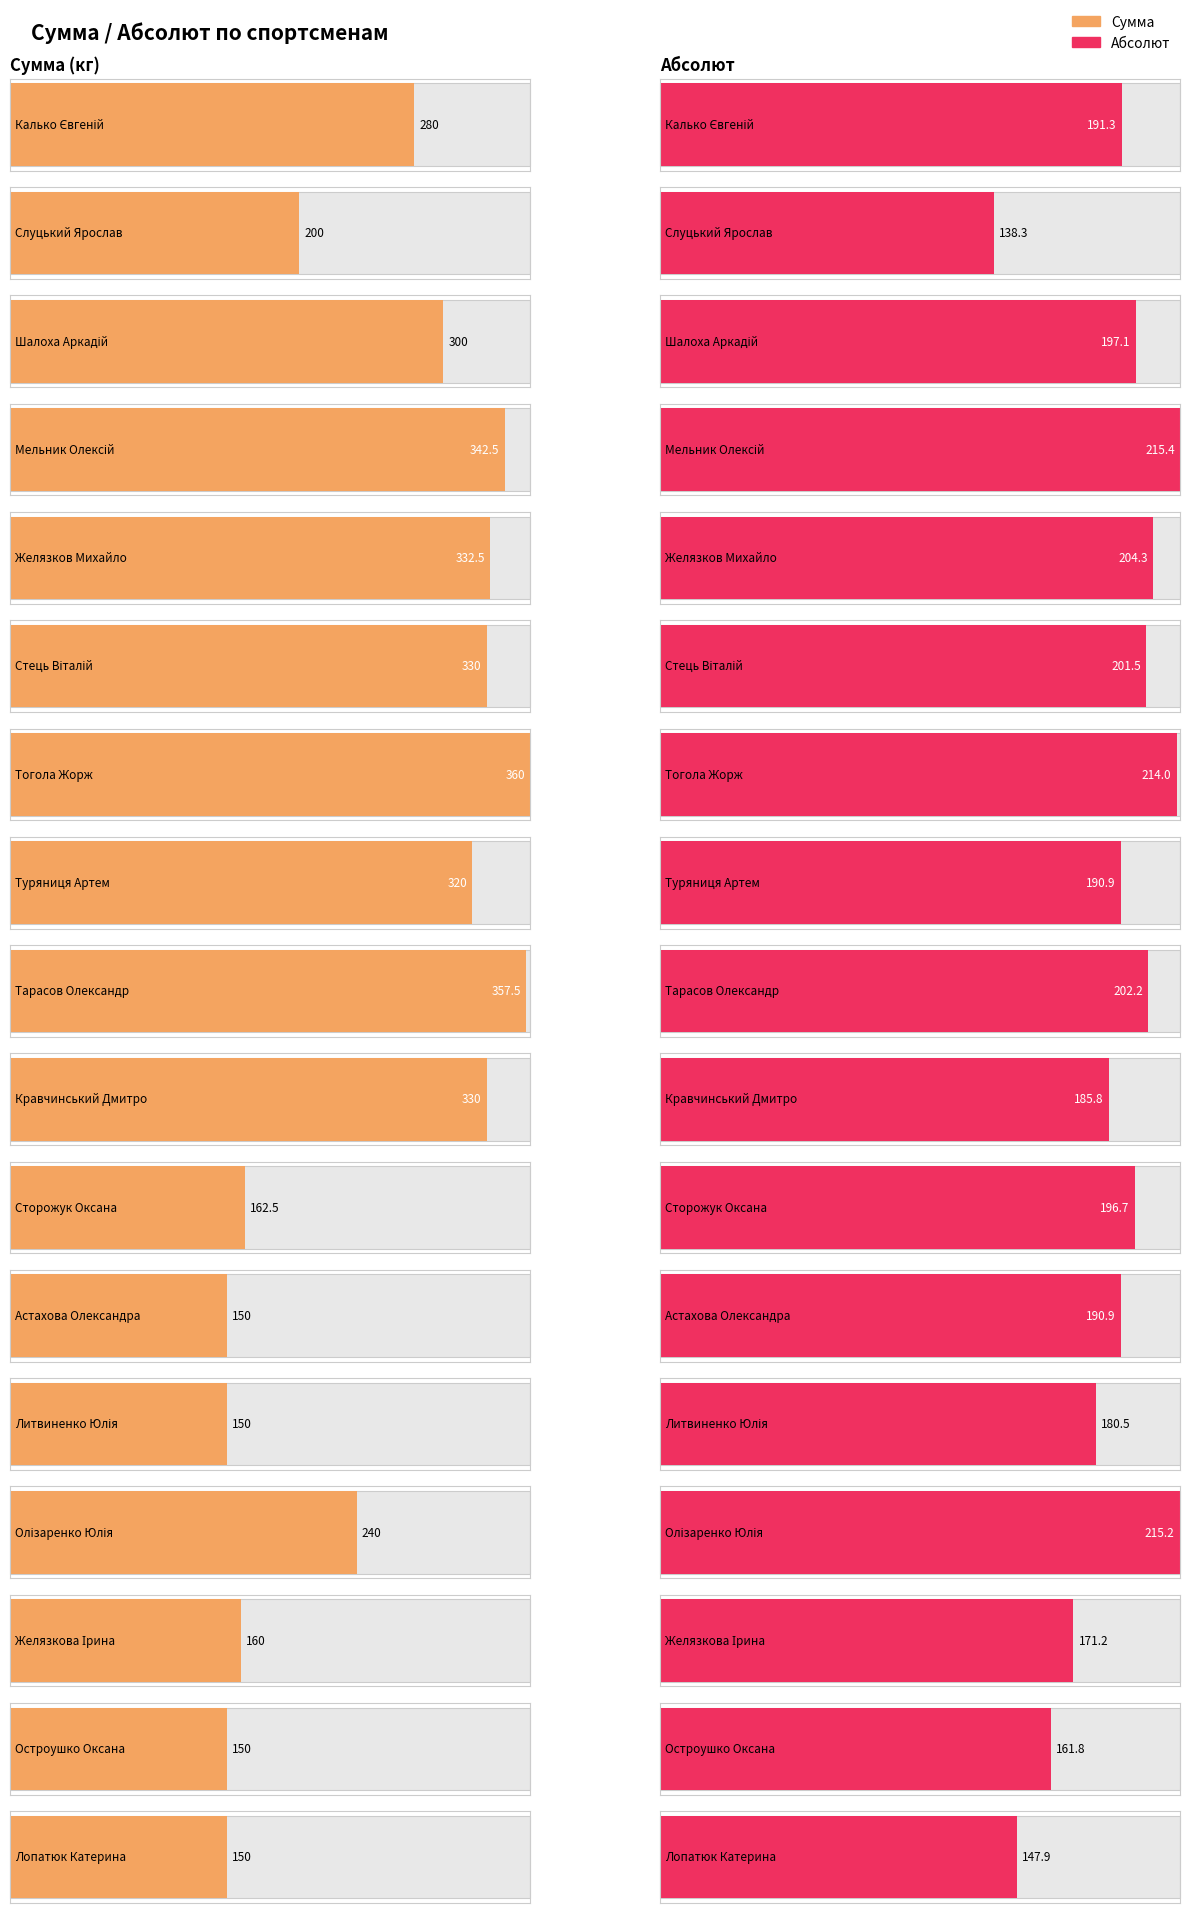

Are the bars grouped side by side (vs. stacked)?

Yes